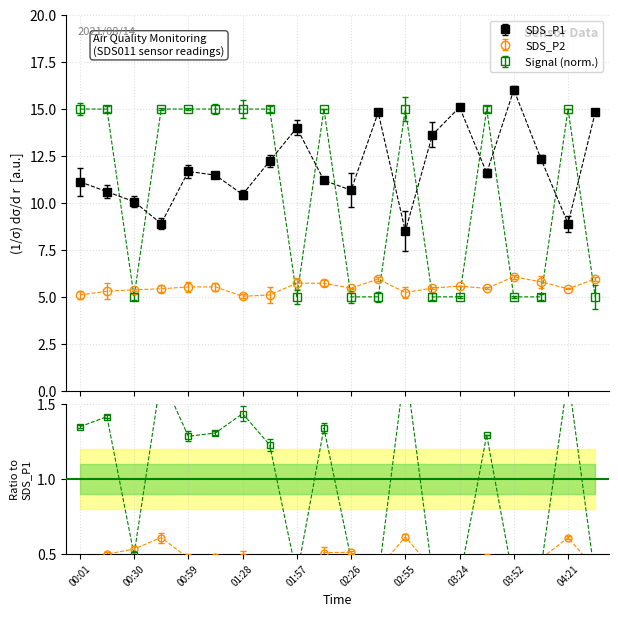

Reading left to right, list all the values displayed in this chart.

SDS_P1: 11.1	10.6	10.1	8.9	11.7	11.5	10.4	12.2	14.0	11.2	10.7	14.8	8.5	13.6	15.1	11.6	16.0	12.3	8.9	14.8
SDS_P2: 5.1	5.3	5.4	5.4	5.5	5.5	5.0	5.1	5.7	5.7	5.5	6.0	5.2	5.5	5.6	5.5	6.1	5.8	5.4	6.0
Signal: 15.0	15.0	5.0	15.0	15.0	15.0	15.0	15.0	5.0	15.0	5.0	5.0	15.0	5.0	5.0	15.0	5.0	5.0	15.0	5.0